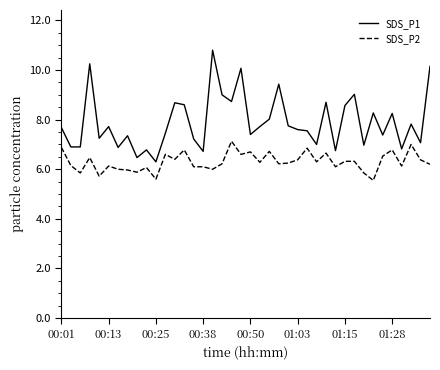

What is the maximum value shown in the chart?

10.8